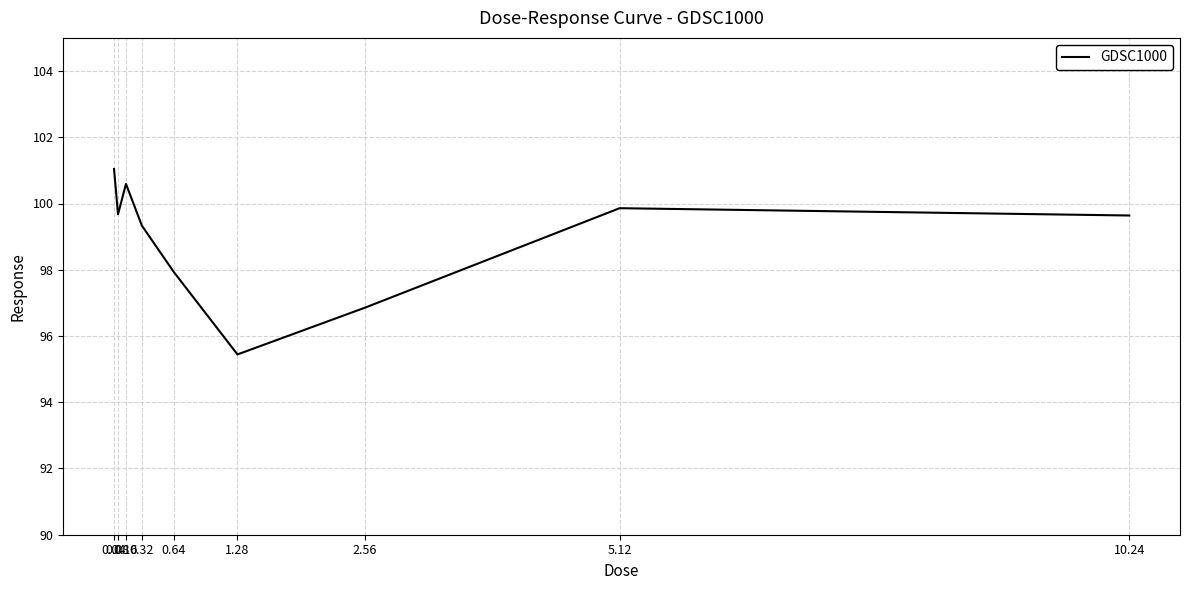

What is the difference between the maximum and minimum values?

5.6